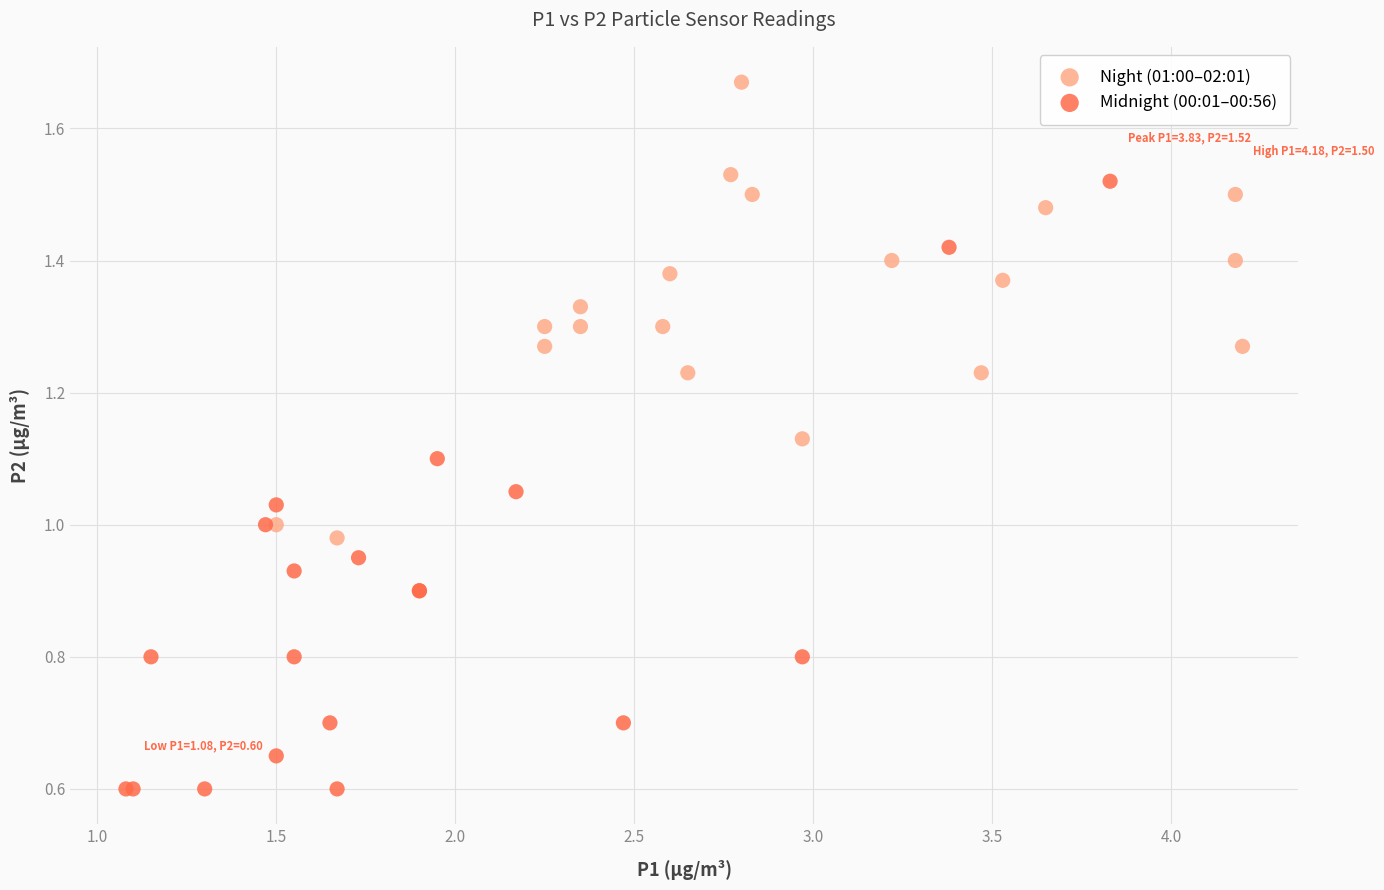

Which series contains the highest Y value?

Night (01:00–02:01)